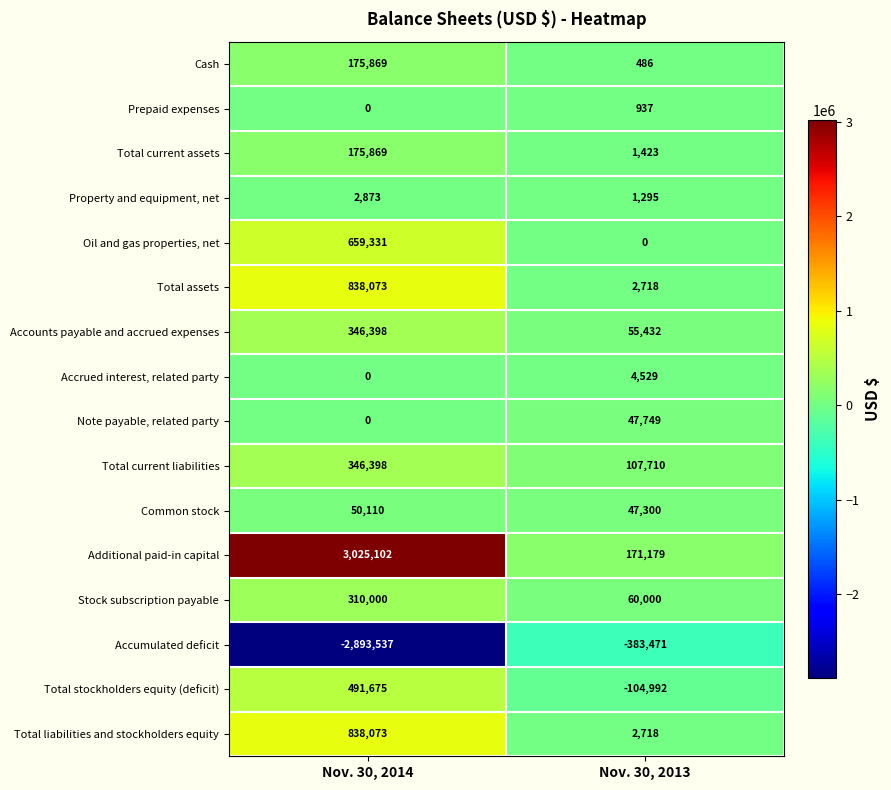

What is the spread (max minus min) of values at Nov. 30, 2014?

5918639